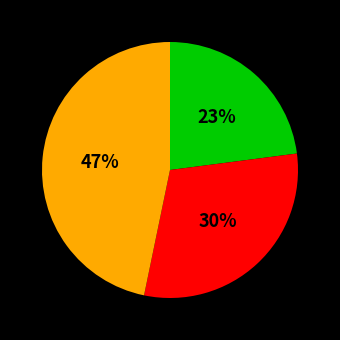

To the nearest percent, what is the average slice percentage?

33%